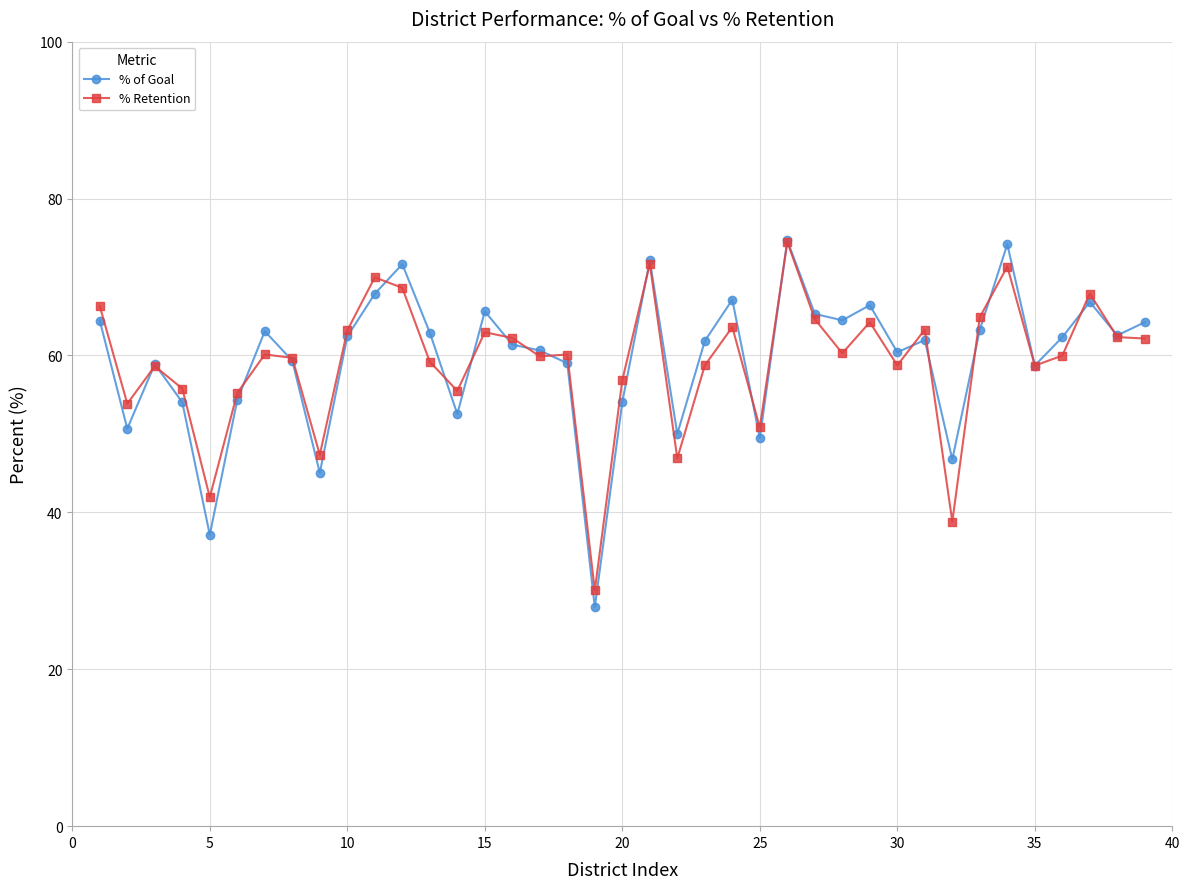

What are all the series names shown in the legend?

% of Goal, % Retention